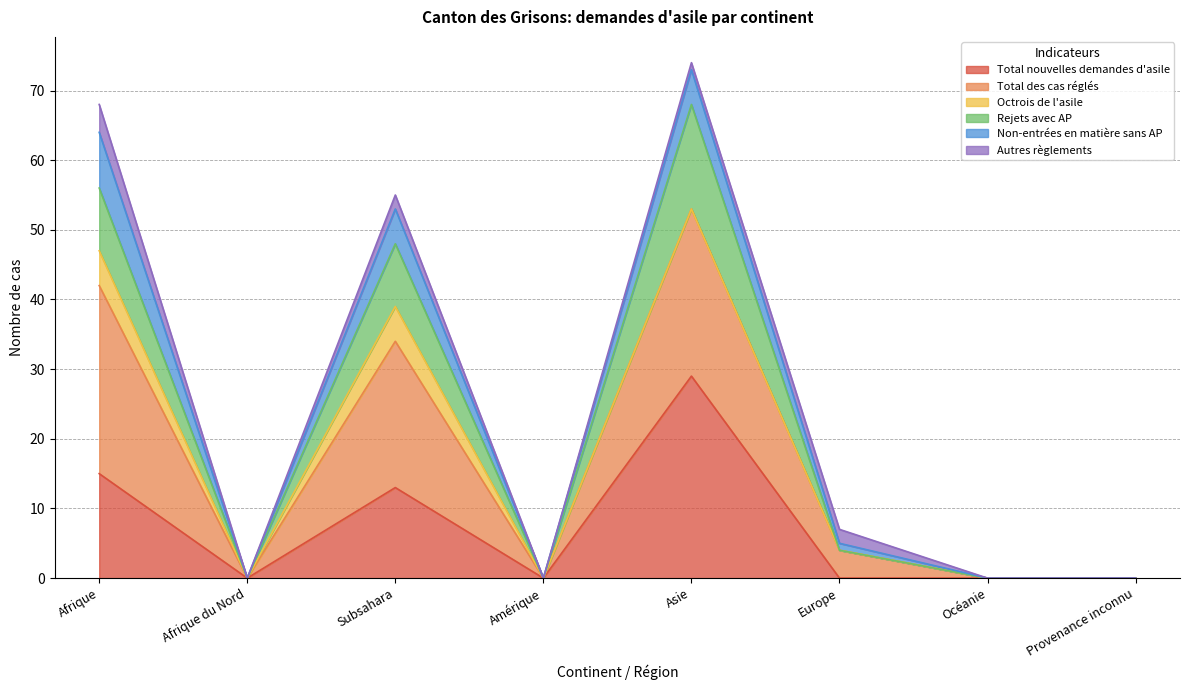

True or false: Total nouvelles demandes d'asile and Total des cas réglés cross at least once.

False